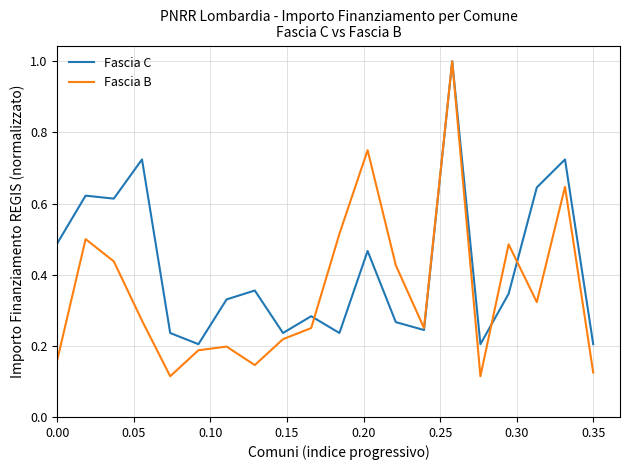

Which series has the largest total across all categories?

Fascia C